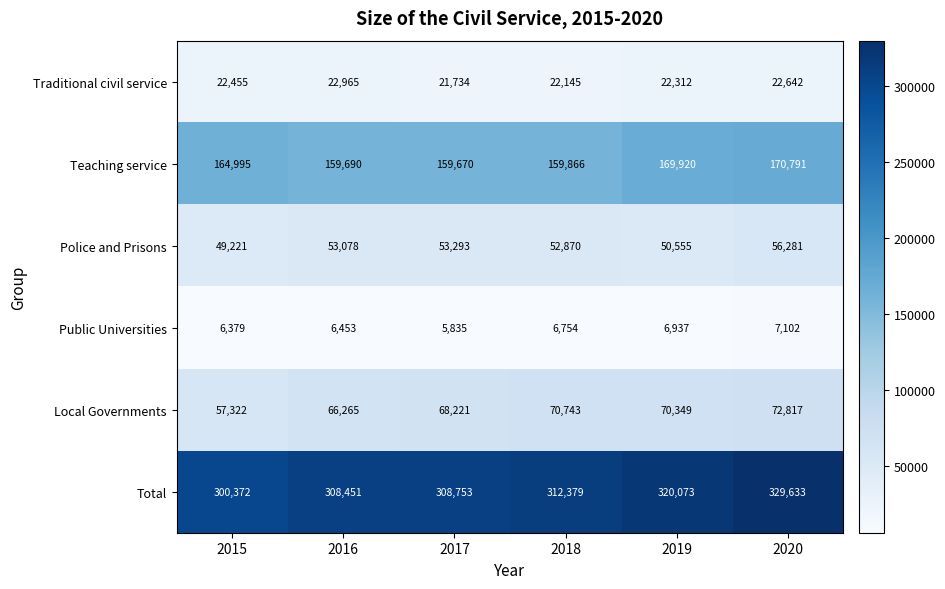

At how many categories does at least one series exceed 15031?

6